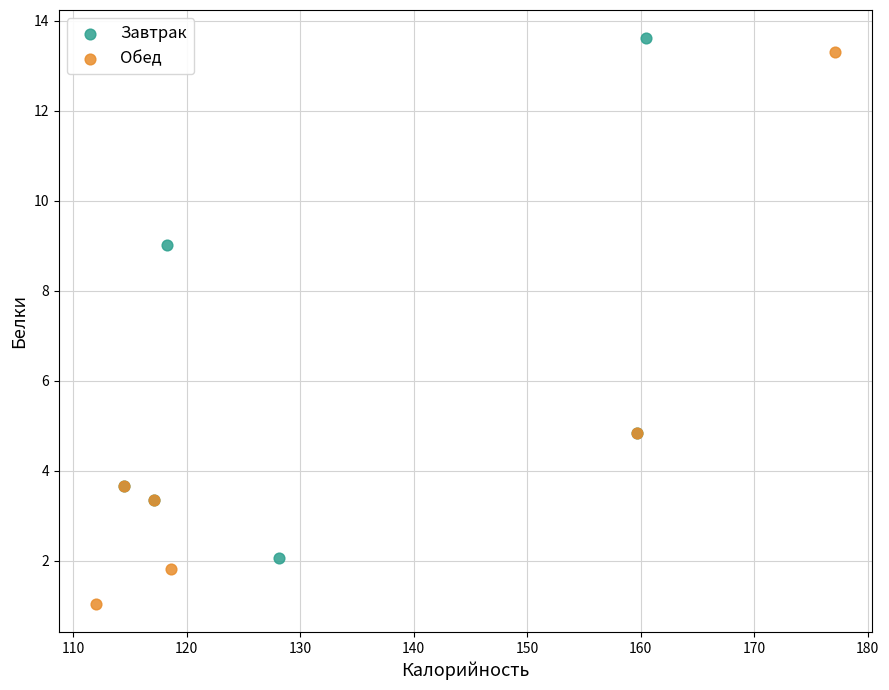

Which series has the largest Y range (max minus min)?

Обед